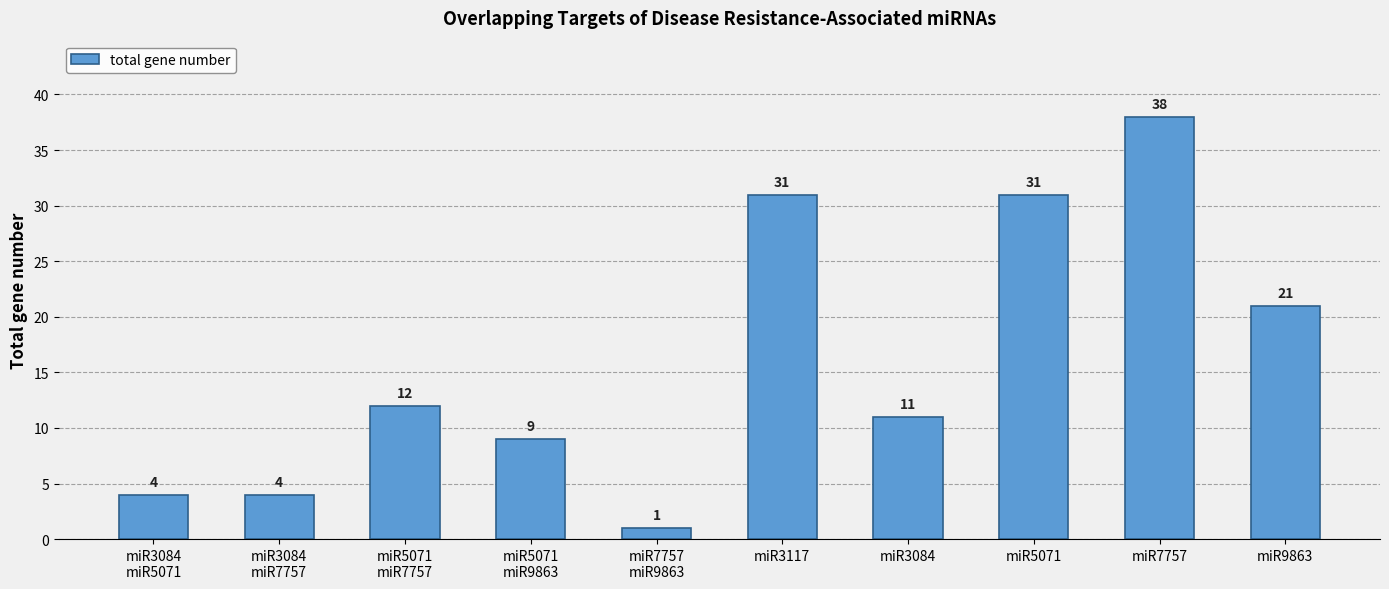

True or false: the data shows 12 at miR5071
miR7757.

True